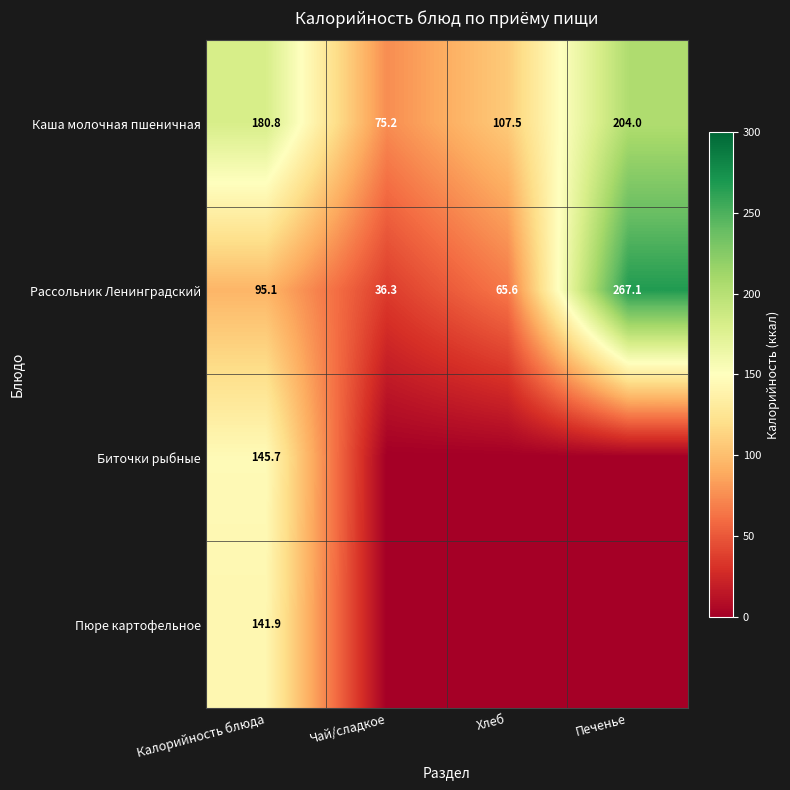

At which category is the sum across all series the highest?

Калорийность блюда